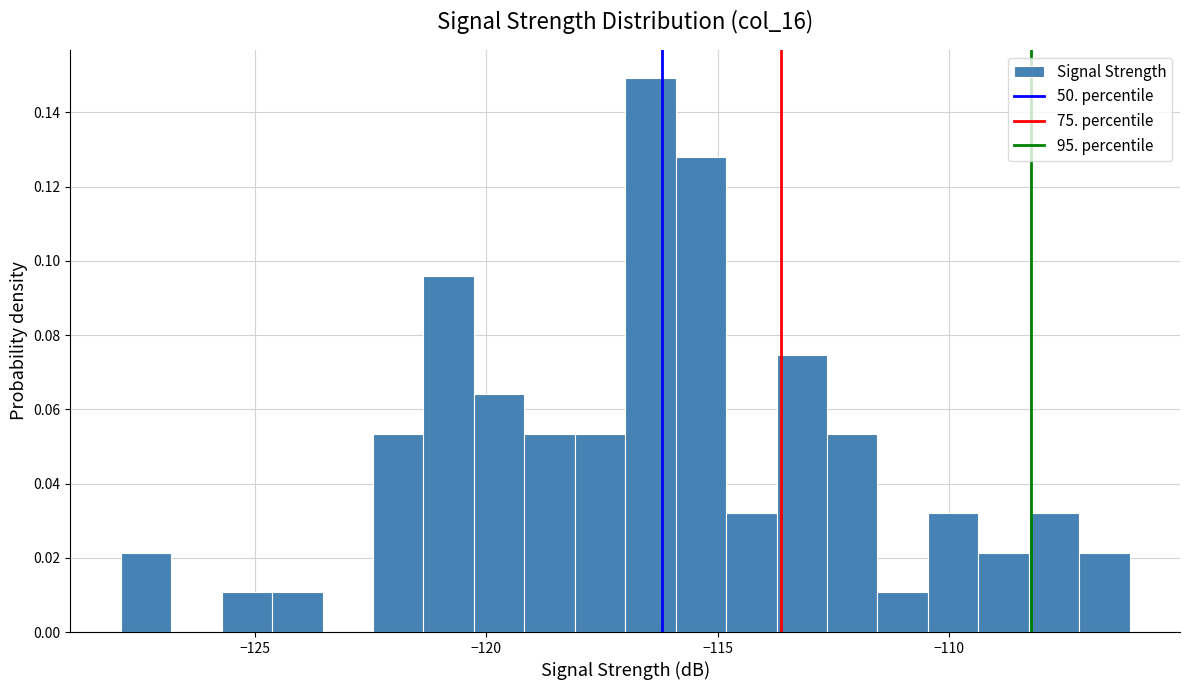

Around what value on the x-axis is the tallest bar? Give the approximate position of its centre, as read against the axis.

-116.5